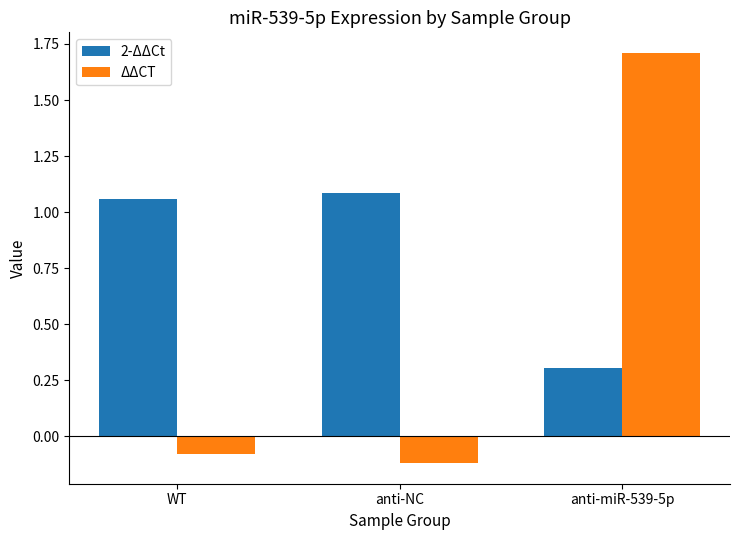

Rank the categories by 2-ΔΔCt value from highest to lowest.

anti-NC, WT, anti-miR-539-5p